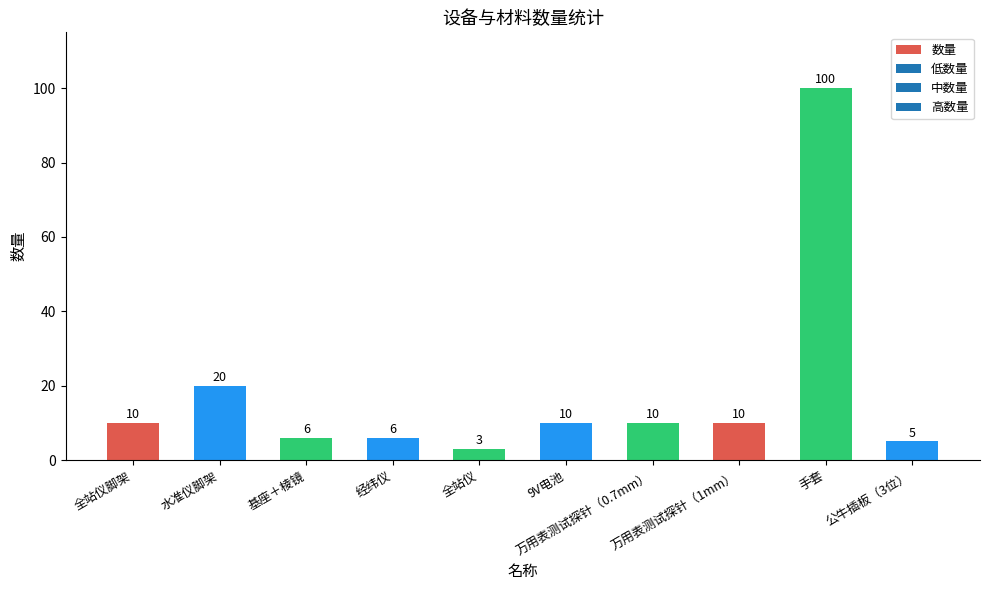

What is the change in value from 全站仪 to 9V电池?

+7